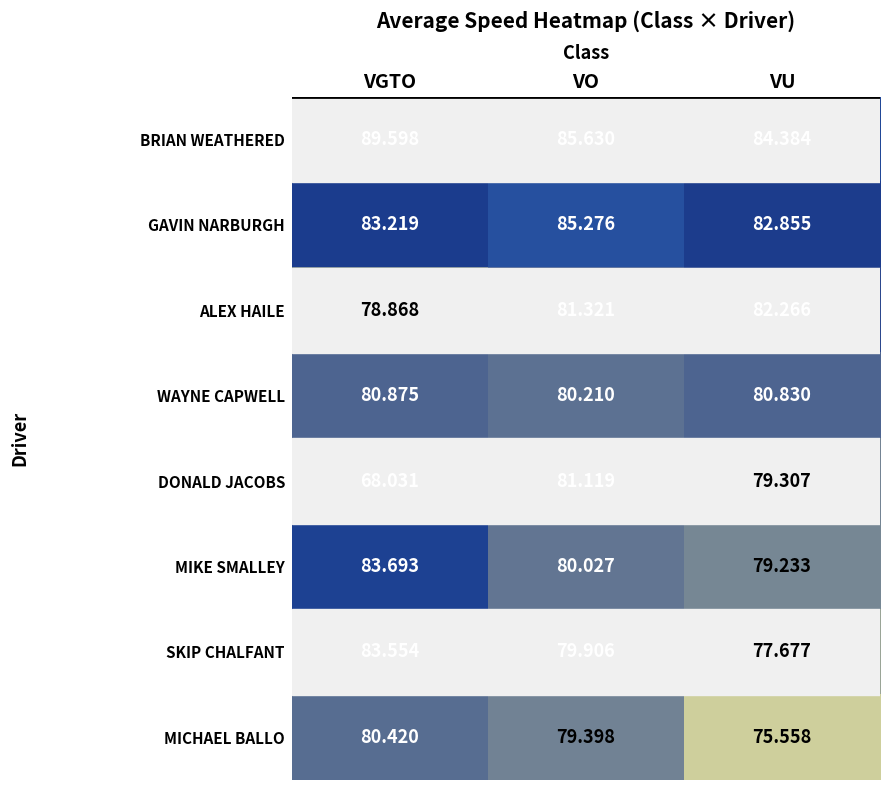

Which series has the widest spread of values?

DONALD JACOBS